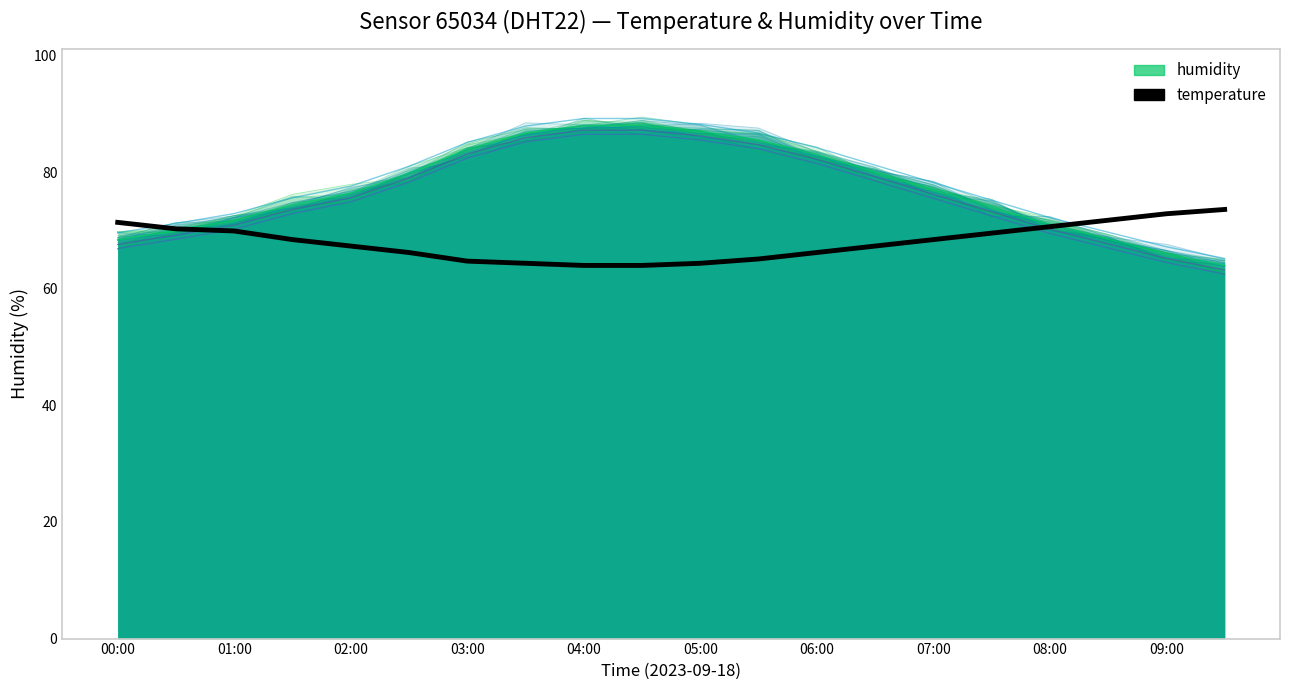

How many categories are shown in the chart?

20